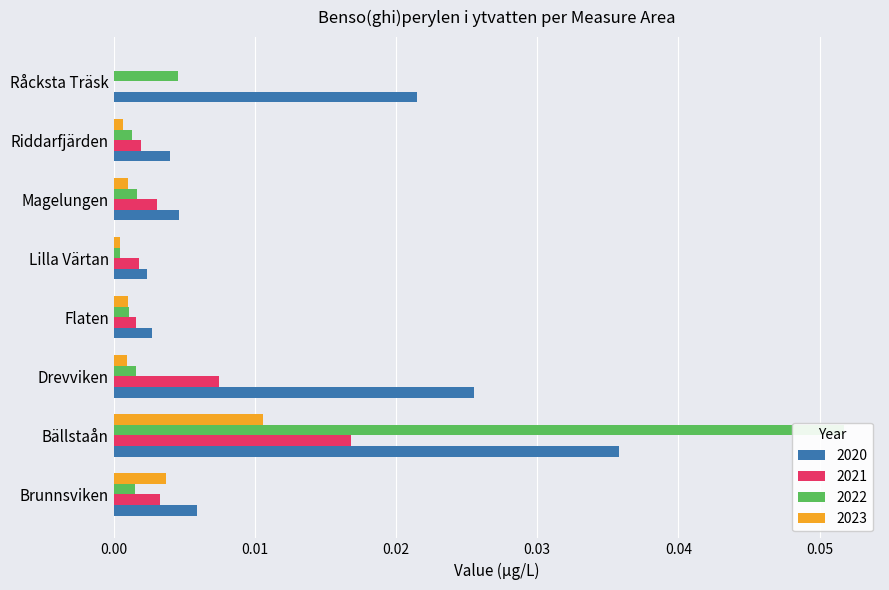

Where is 2022 nearest to the value 0?

Lilla Värtan